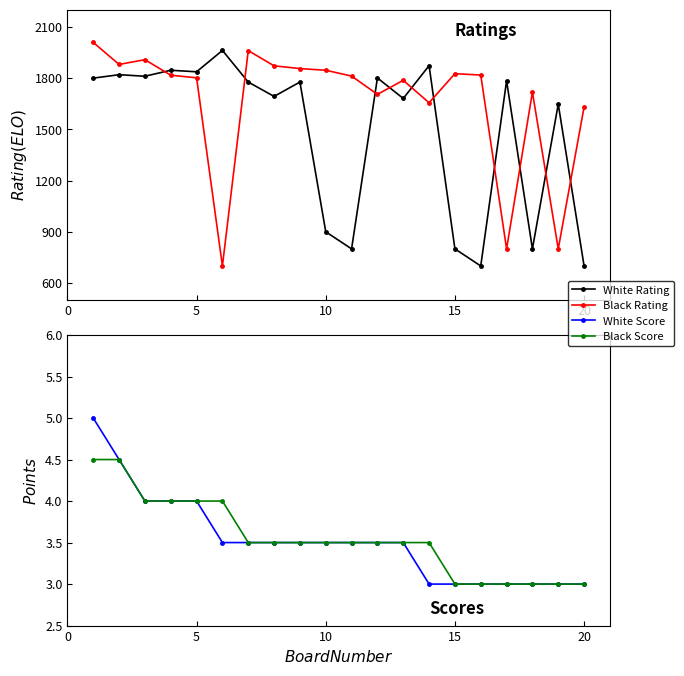

At how many categories does at least one series exceed 696?

20